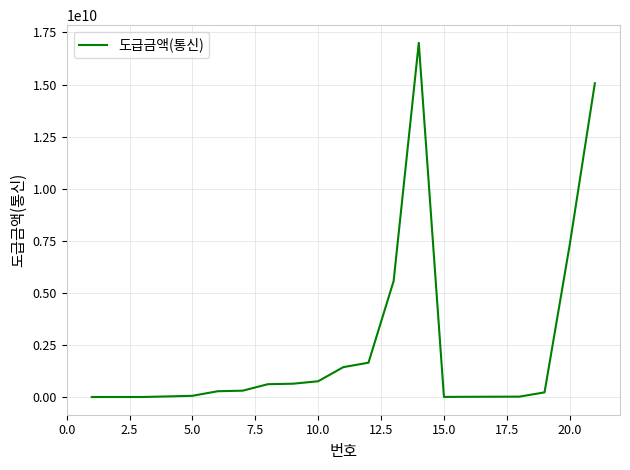

What is the maximum value shown in the chart?

17000000000